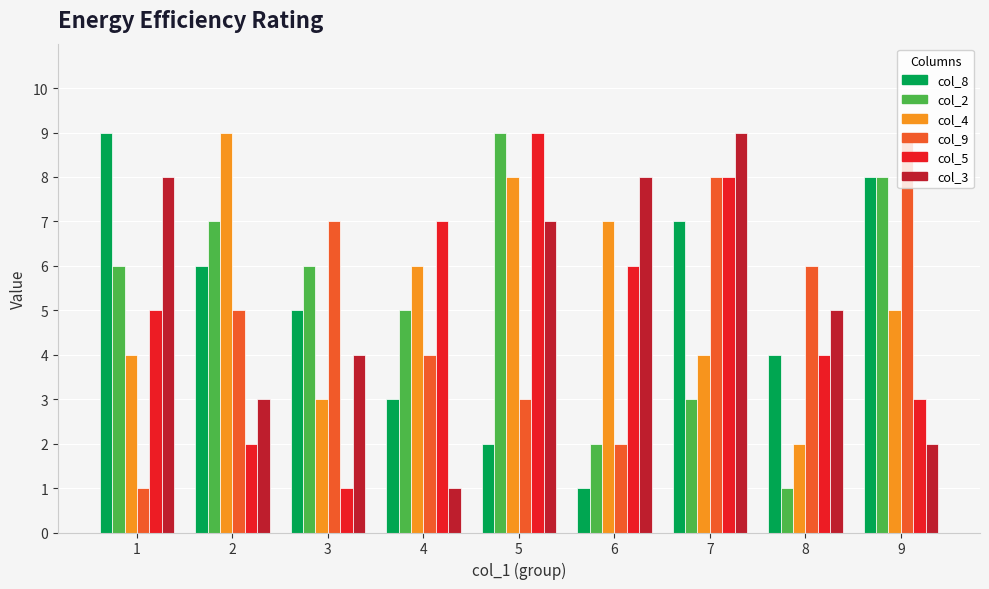

What is the smallest value displayed?

1